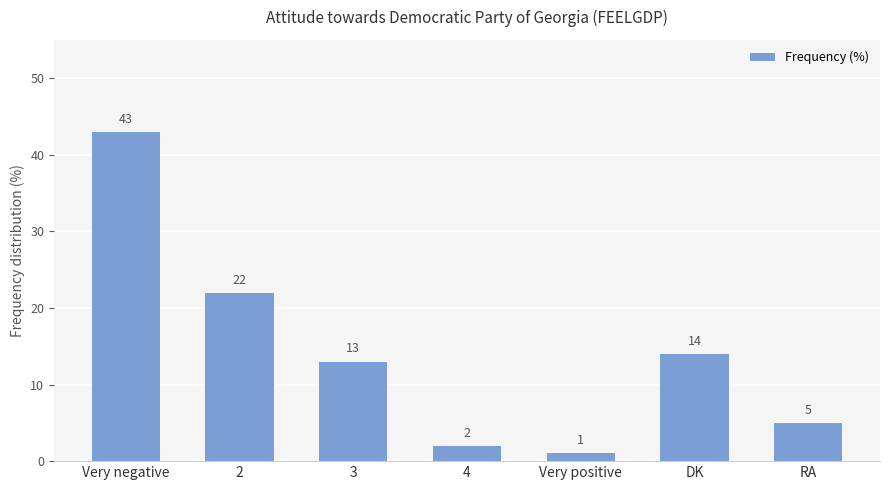

What is the approximate value at 3, to the nearest 5?

15